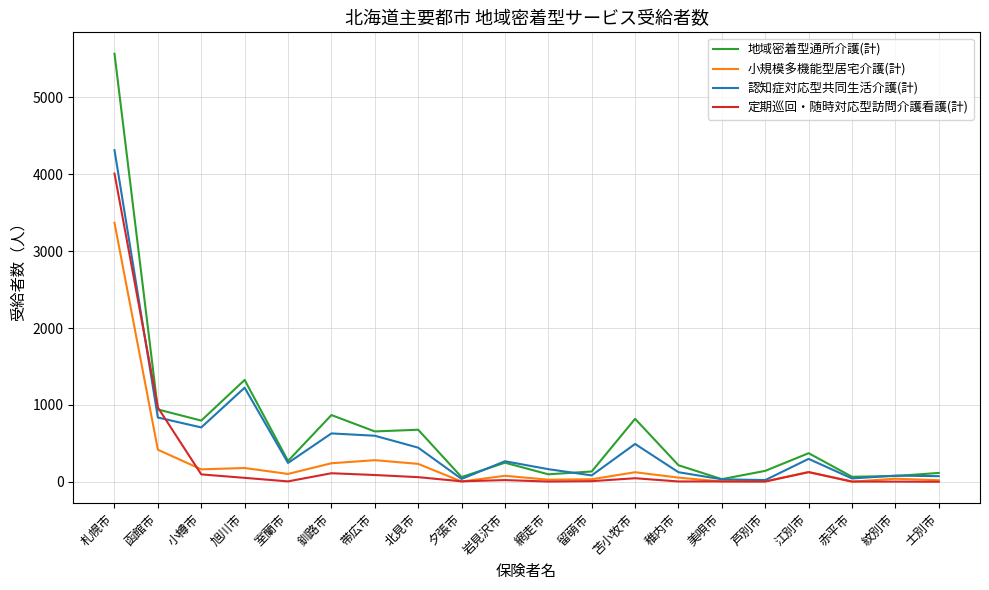

At which category is the sum across all series the highest?

札幌市